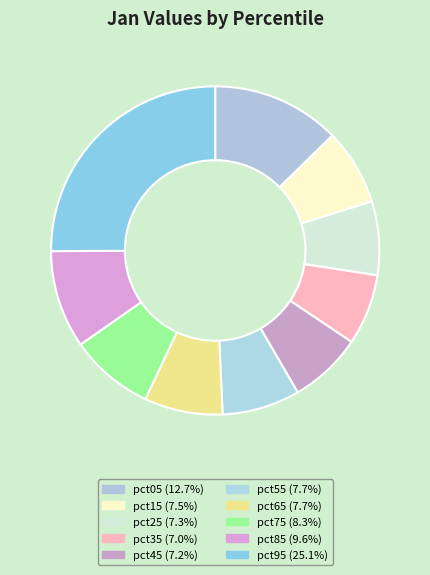

How many slices are in this pie chart?

10